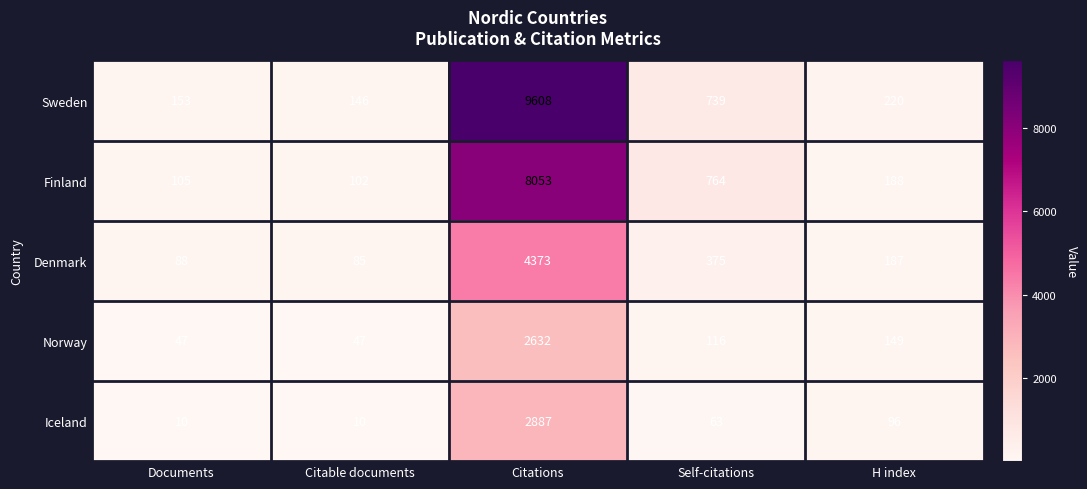

Which label corresponds to the largest value in the chart?

Citations